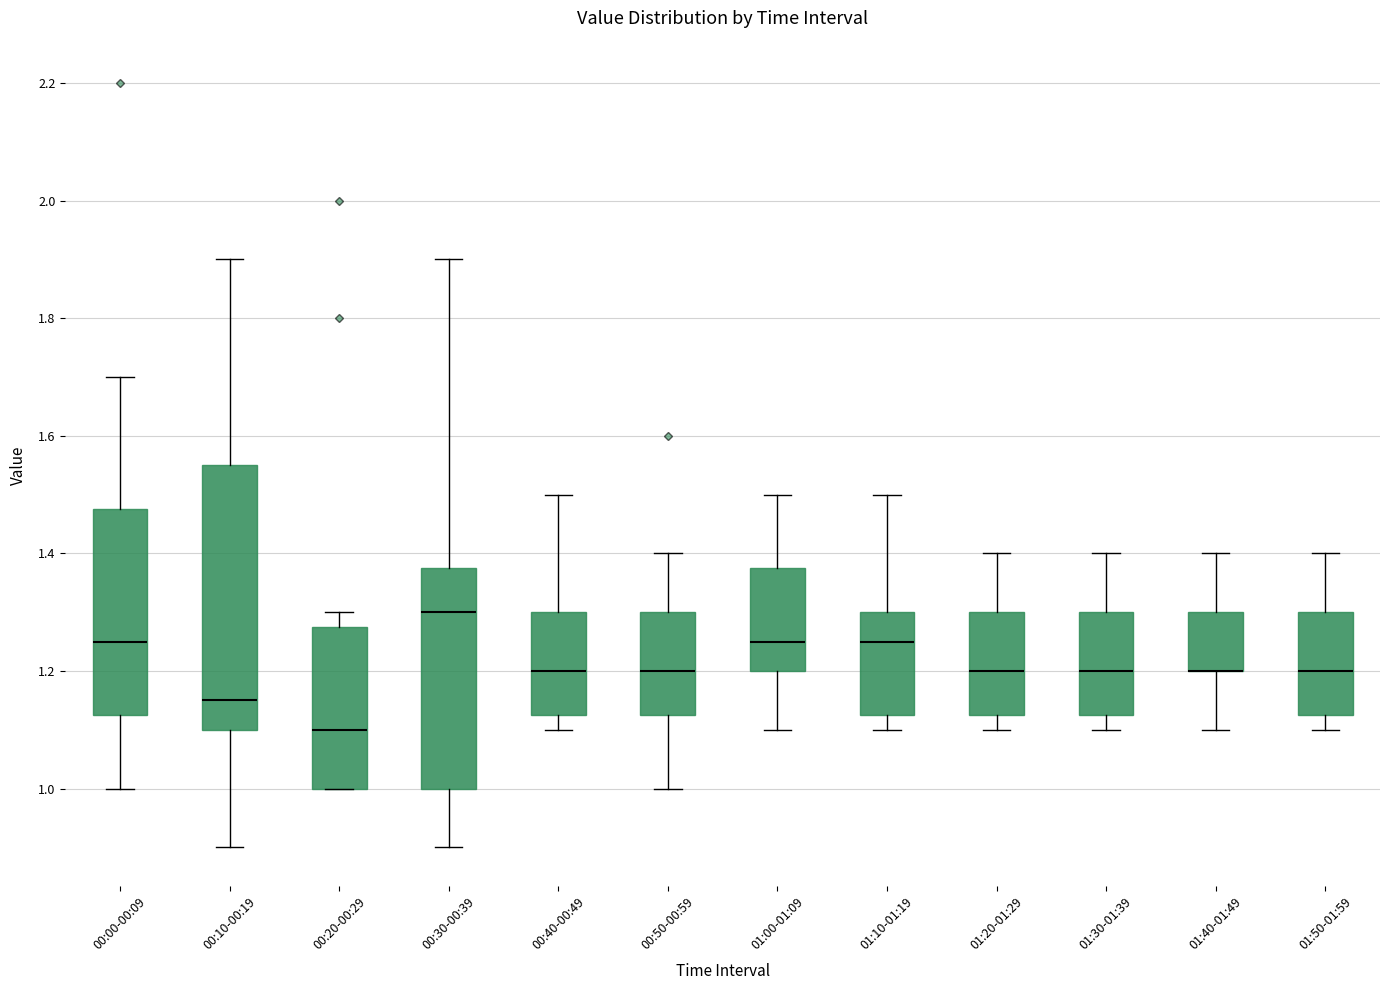

Reading left to right, read every box against the y-axis: the position of its median line, the range the box covers, and the ends of its whiskers. The values are not printed on the chart, so give them approximately, as read against the axis.

00:00-00:09: median 1.26, box 1.12 to 1.48, whiskers 1.00 to 1.70
00:10-00:19: median 1.16, box 1.10 to 1.56, whiskers 0.90 to 1.90
00:20-00:29: median 1.10, box 1.00 to 1.28, whiskers 1.00 to 1.30
00:30-00:39: median 1.30, box 1.00 to 1.38, whiskers 0.90 to 1.90
00:40-00:49: median 1.20, box 1.12 to 1.30, whiskers 1.10 to 1.50
00:50-00:59: median 1.20, box 1.12 to 1.30, whiskers 1.00 to 1.40
01:00-01:09: median 1.26, box 1.20 to 1.38, whiskers 1.10 to 1.50
01:10-01:19: median 1.26, box 1.12 to 1.30, whiskers 1.10 to 1.50
01:20-01:29: median 1.20, box 1.12 to 1.30, whiskers 1.10 to 1.40
01:30-01:39: median 1.20, box 1.12 to 1.30, whiskers 1.10 to 1.40
01:40-01:49: median 1.20 (drawn on the box's lower edge), box 1.20 to 1.30, whiskers 1.10 to 1.40
01:50-01:59: median 1.20, box 1.12 to 1.30, whiskers 1.10 to 1.40